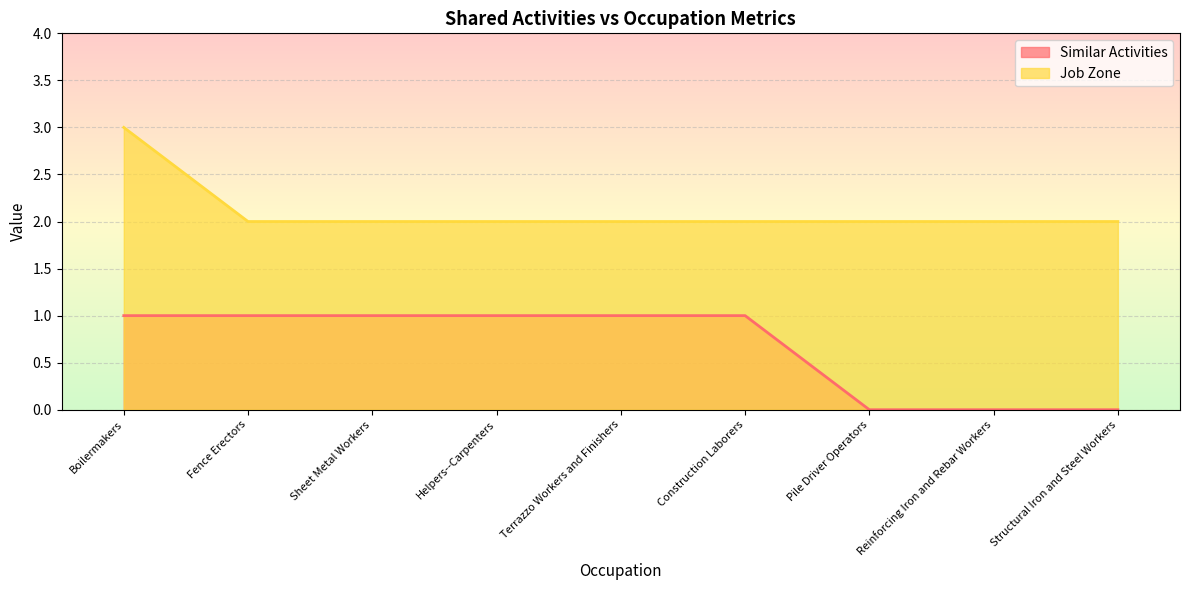

What are all the series names shown in the legend?

Similar Activities line, Job Zone line